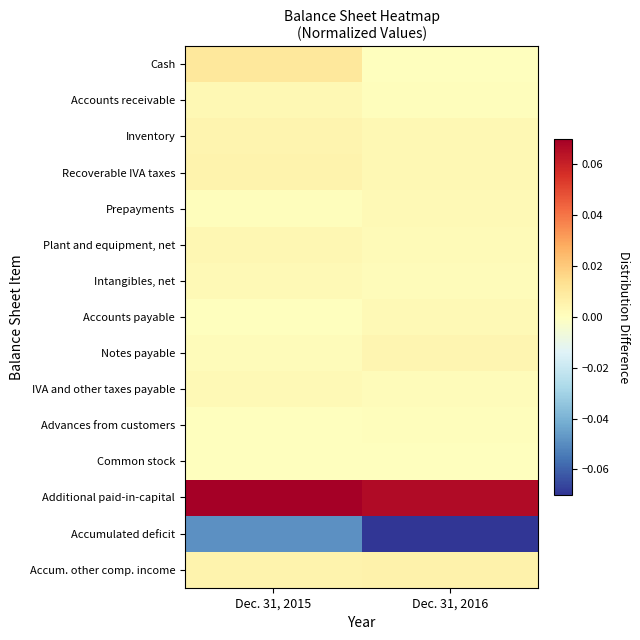

How many series are shown in this chart?

15